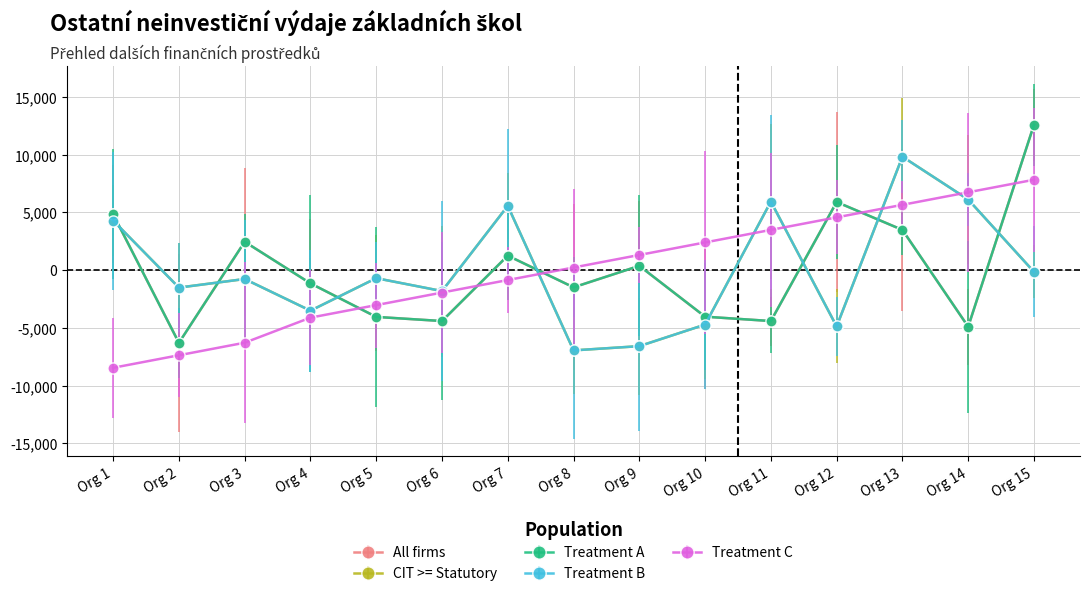

Does the chart have visible grid lines?

Yes